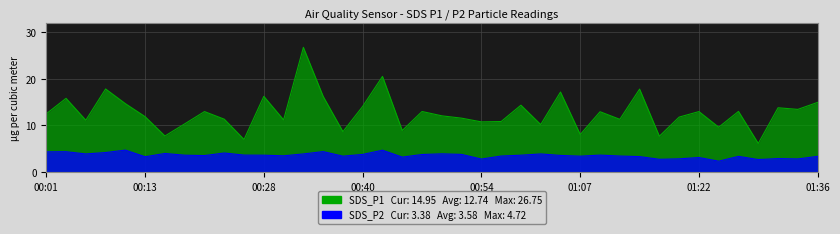

At which category does SDS_P2 reach its first local valley?

00:06